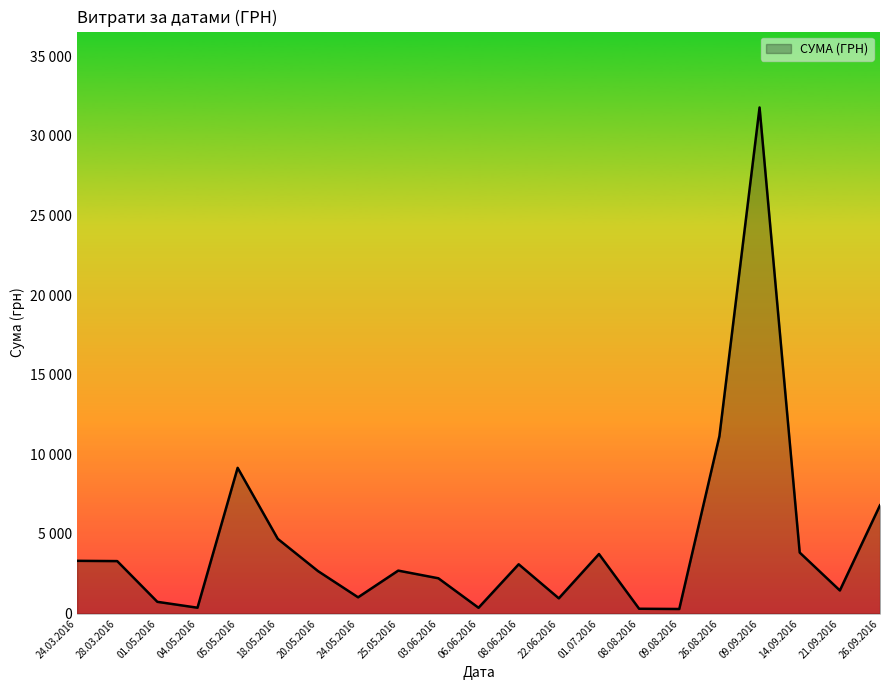

True or false: the data shows 821.3 at 22.06.2016.

False